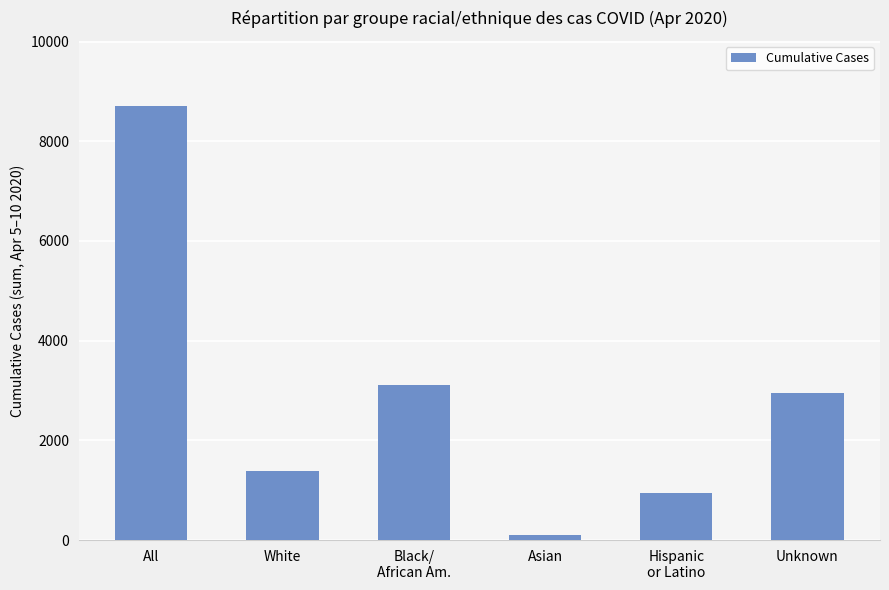

What is the minimum value shown in the chart?

109